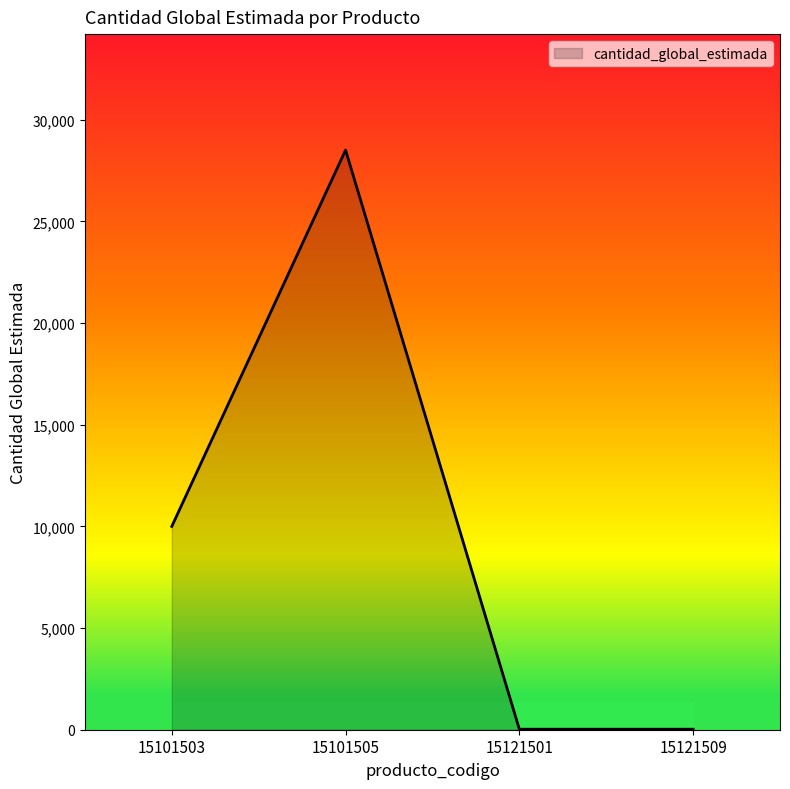

What is the difference between the maximum and second lowest values?

28486